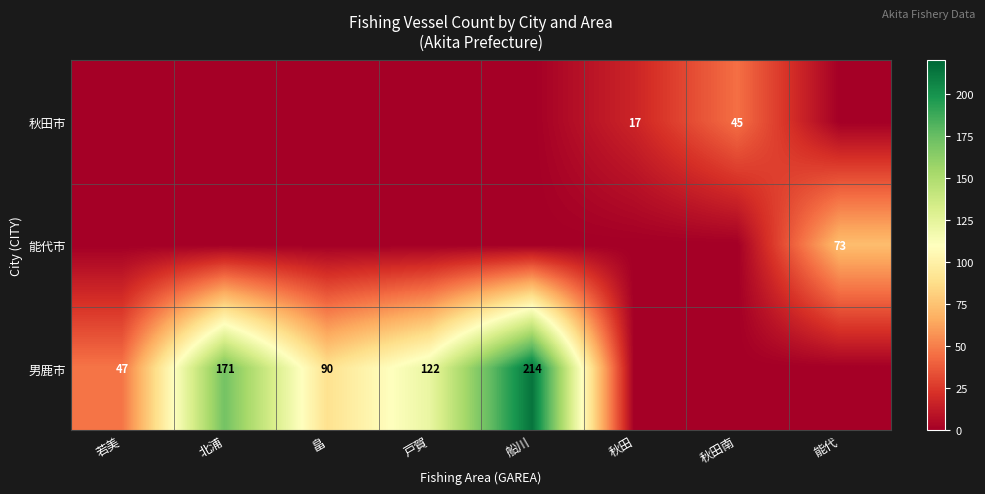

Where is 秋田市 nearest to the value 22?

秋田